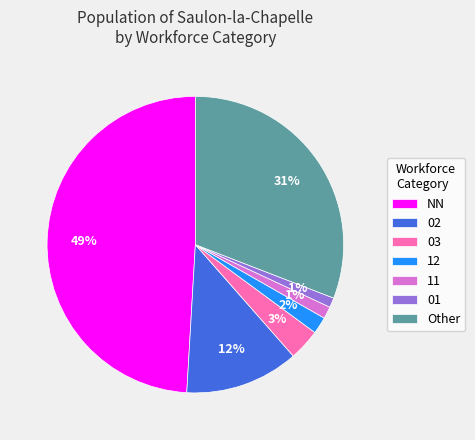

Is there any slice that represents more than half of the pie?

No